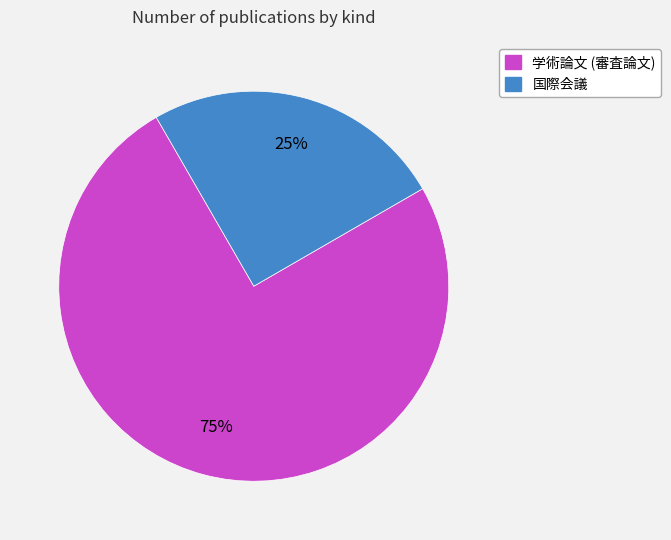

How many slices are in this pie chart?

2